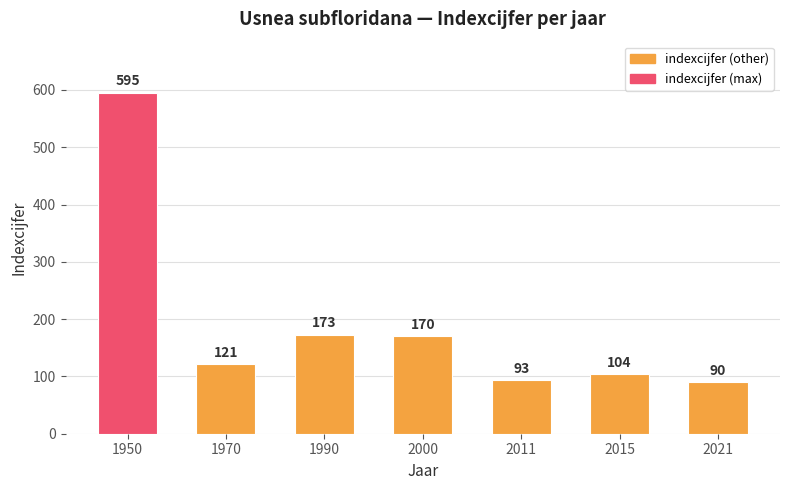

The value at 1950 is 180. True or false?

False